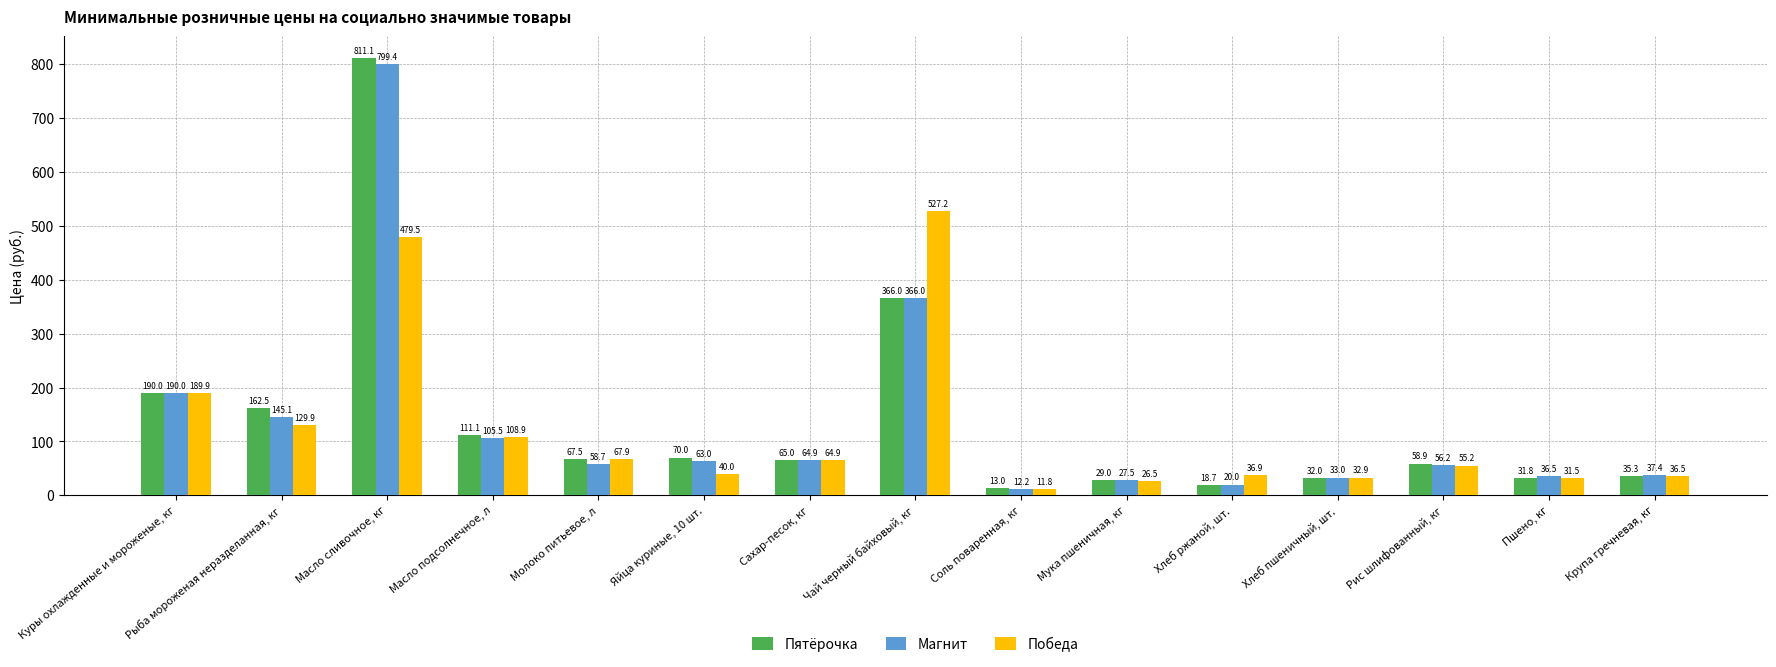

What is the average value of the Пятёрочка series?

137.4